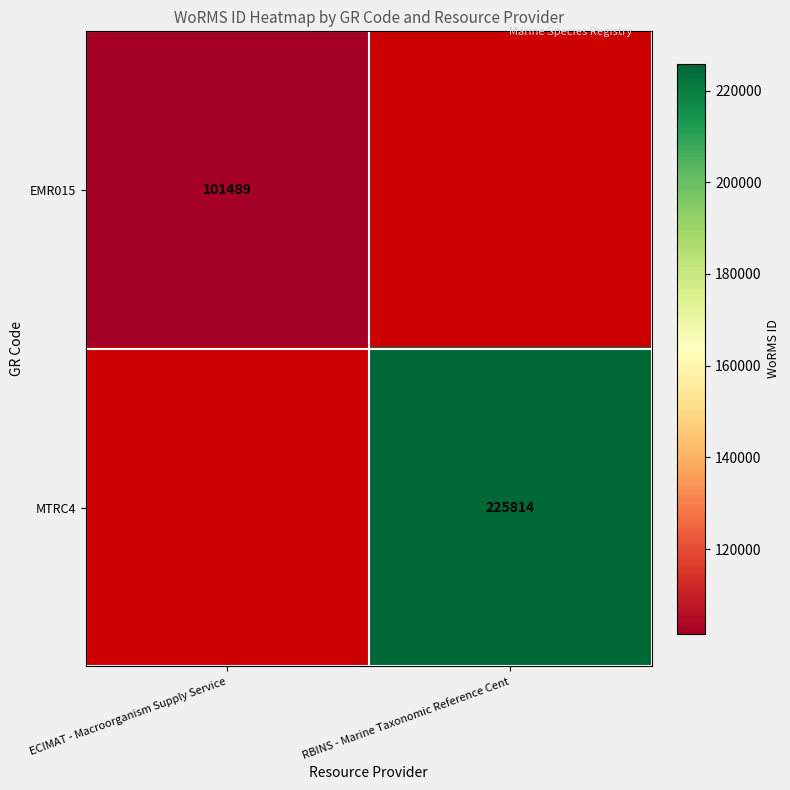

Is it true that EMR015 equals 62513 at ECIMAT - Macroorganism Supply Service?

False